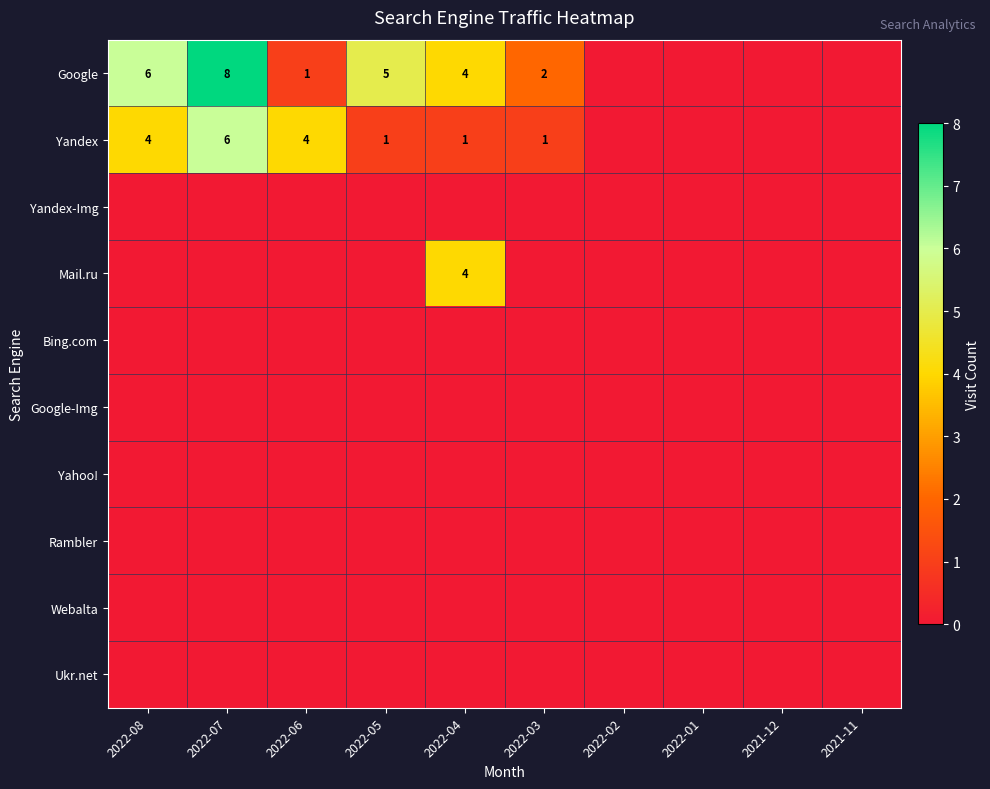

The value of Google at 2022-05 is 5. True or false?

True